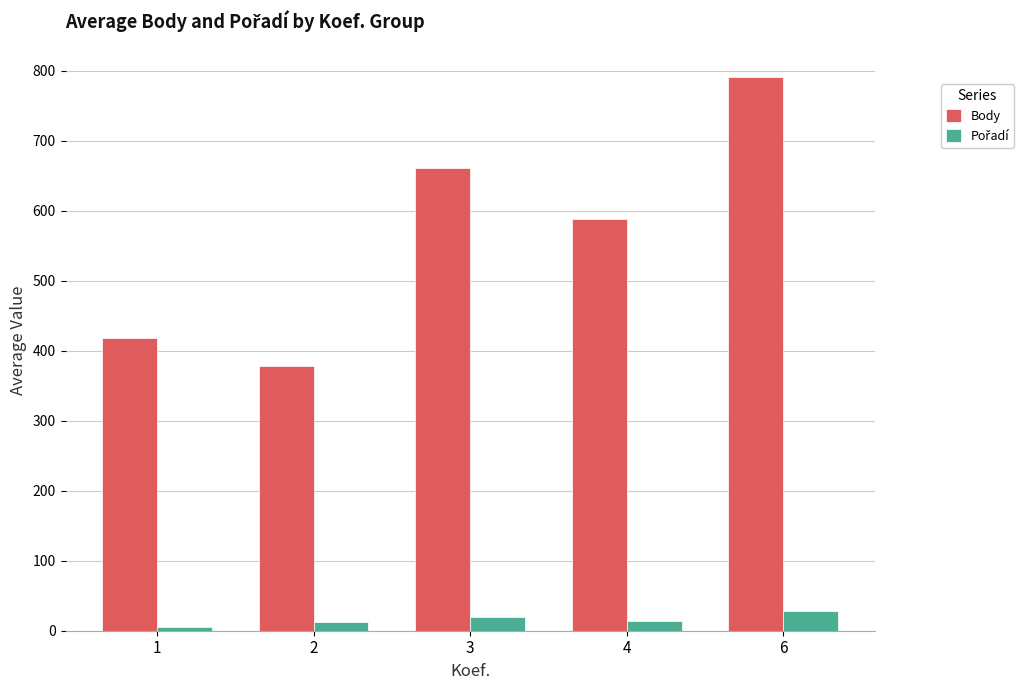

What is the difference between the maximum and minimum values in the Body series?

413.5